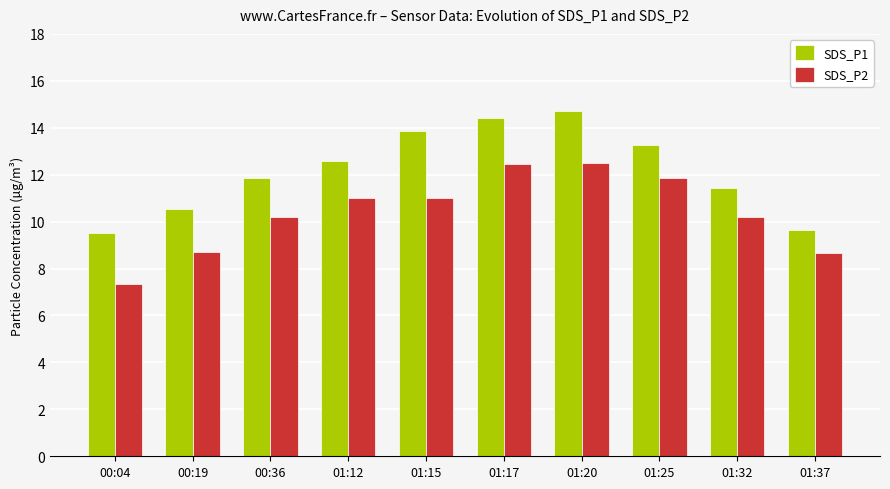

At which category is the sum across all series the highest?

01:20